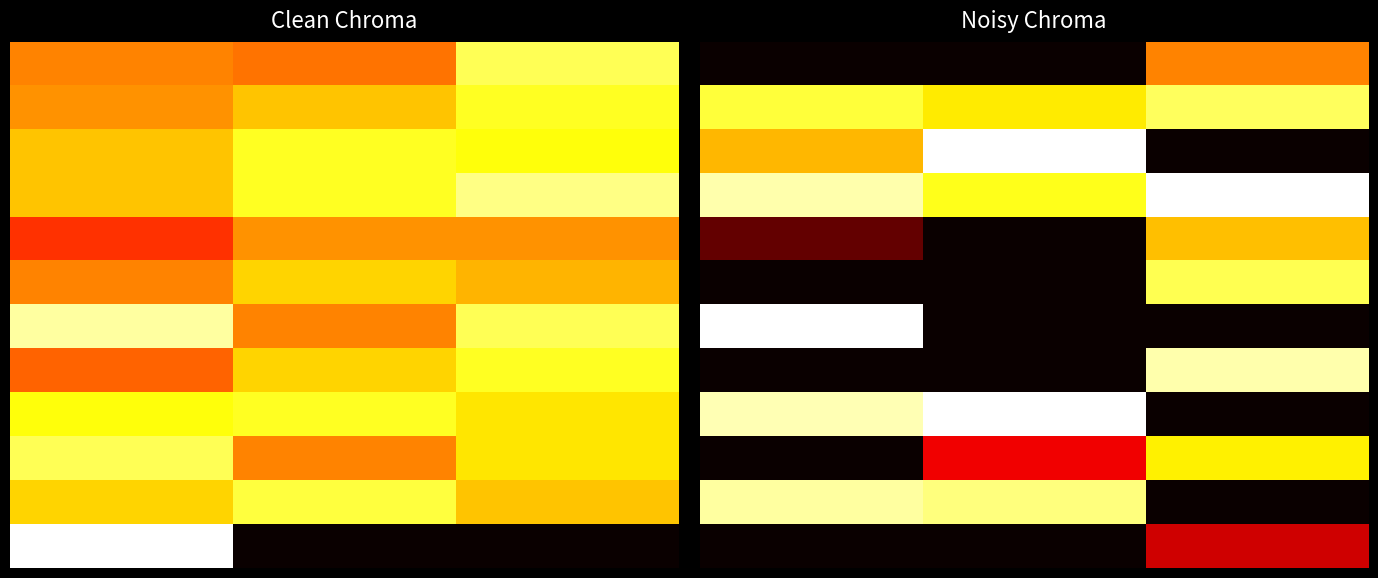

The value of 2 at 2.0 is 18.7. True or false?

False